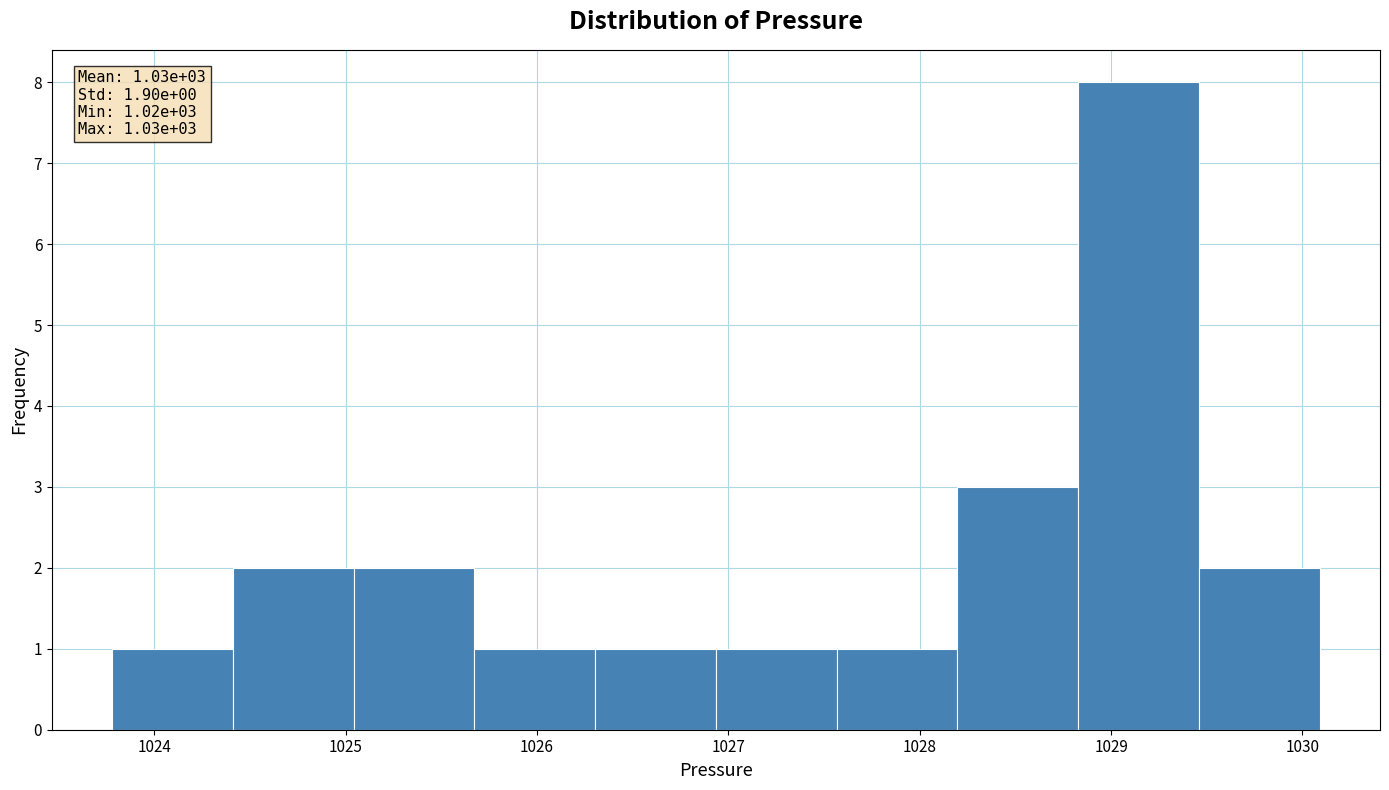

Over which range of the x-axis is the bar tallest?

1028.8 to 1029.5